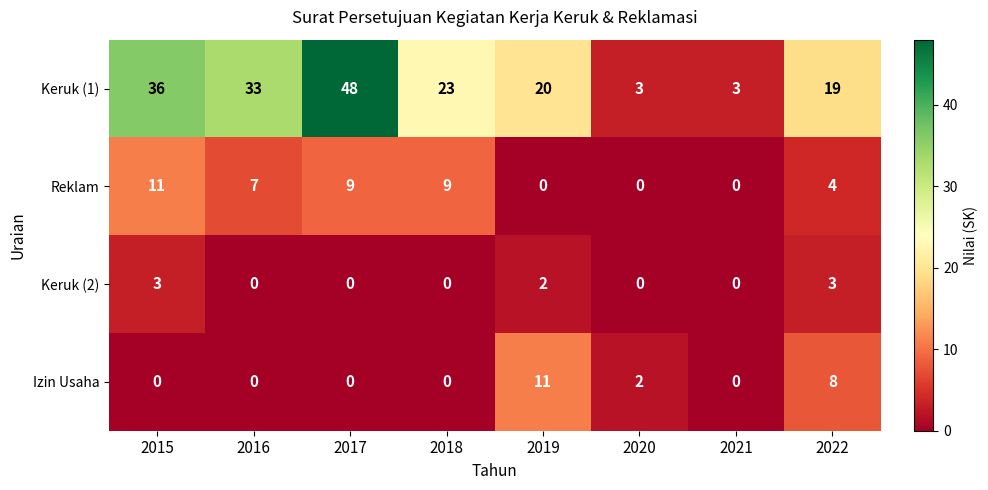

What is the maximum value for Reklam?

11